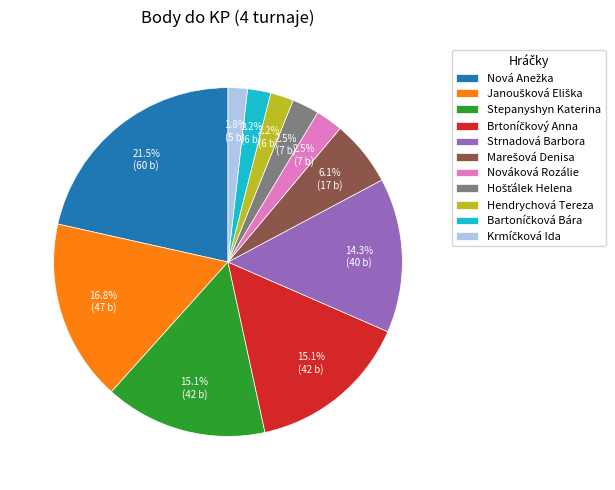

What percentage is NOT represented by Stepanyshyn Katerina?

84.9%